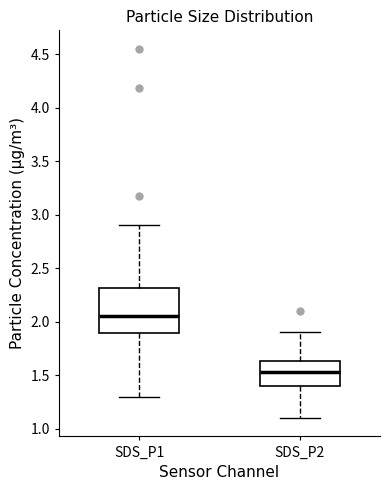

Reading left to right, read every box against the y-axis: the position of its median line, the range the box covers, and the ends of its whiskers. The values are not printed on the chart, so give them approximately, as read against the axis.

SDS_P1: median 2.05, box 1.90 to 2.30, whiskers 1.30 to 2.90
SDS_P2: median 1.55, box 1.40 to 1.65, whiskers 1.10 to 1.90